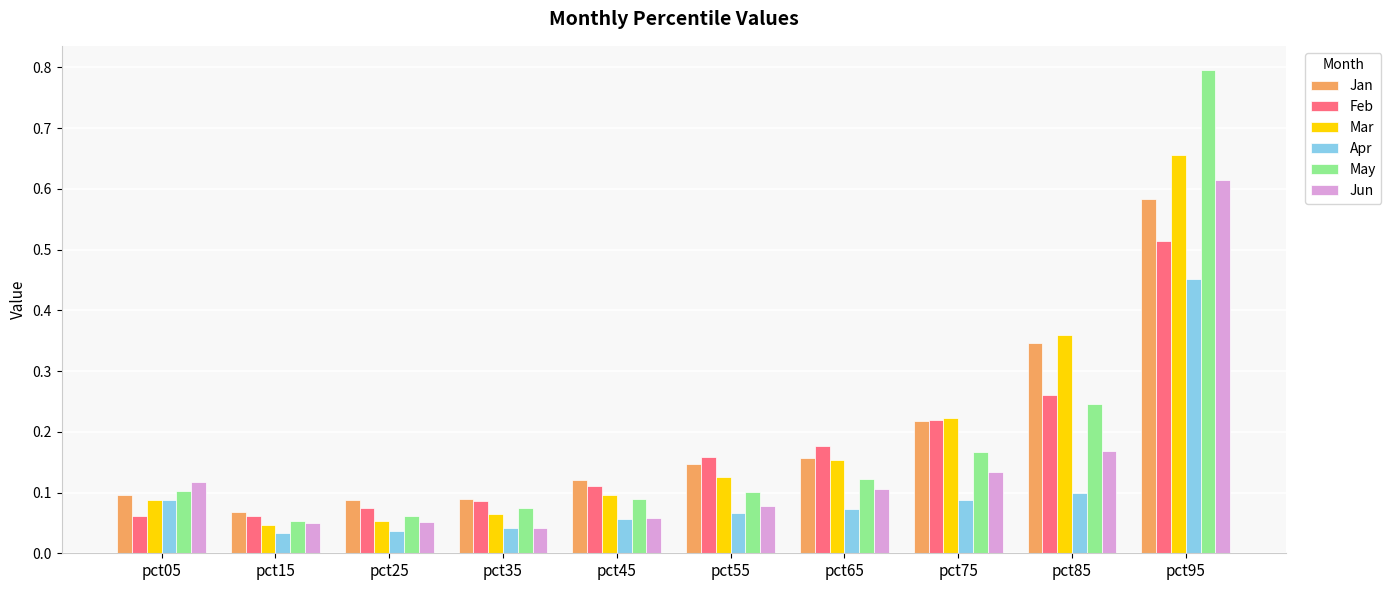

What are all the series names shown in the legend?

Jan, Feb, Mar, Apr, May, Jun